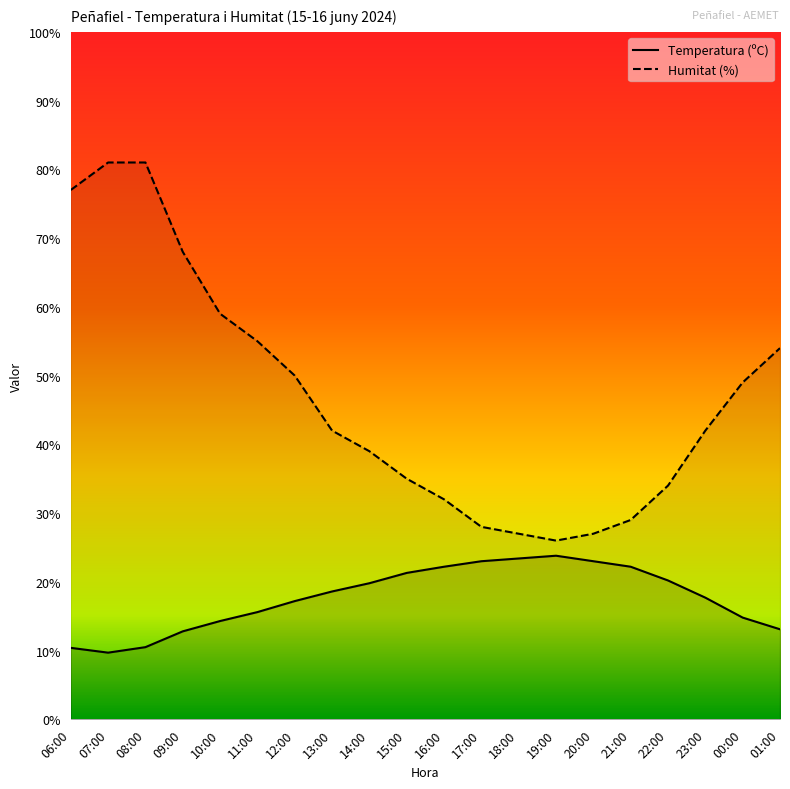

How many data points in Humitat (%) are less than 42?

9